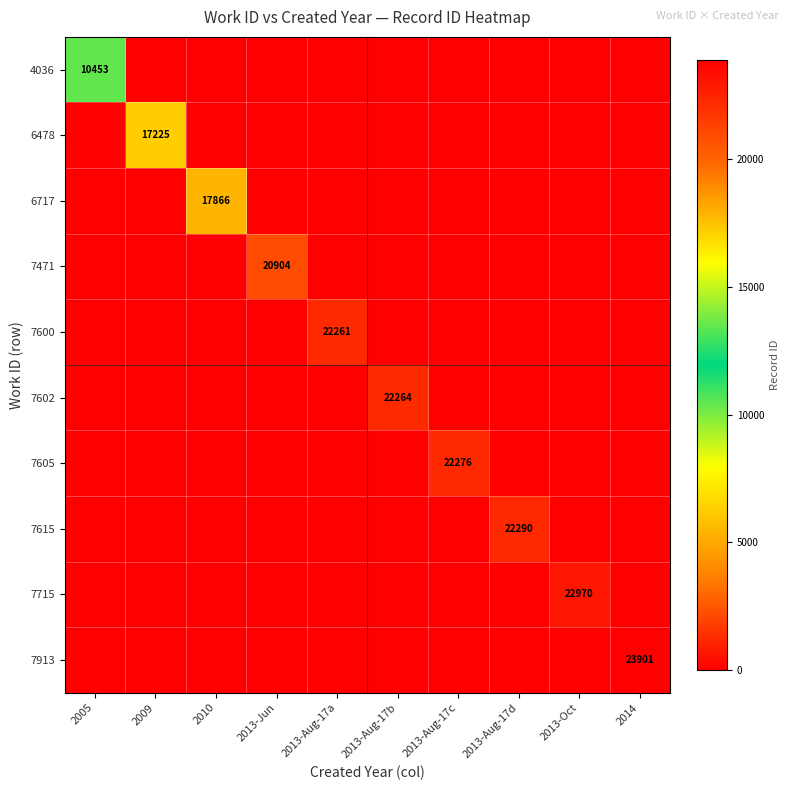

Is it true that 6478 equals 17225 at 2009?

True